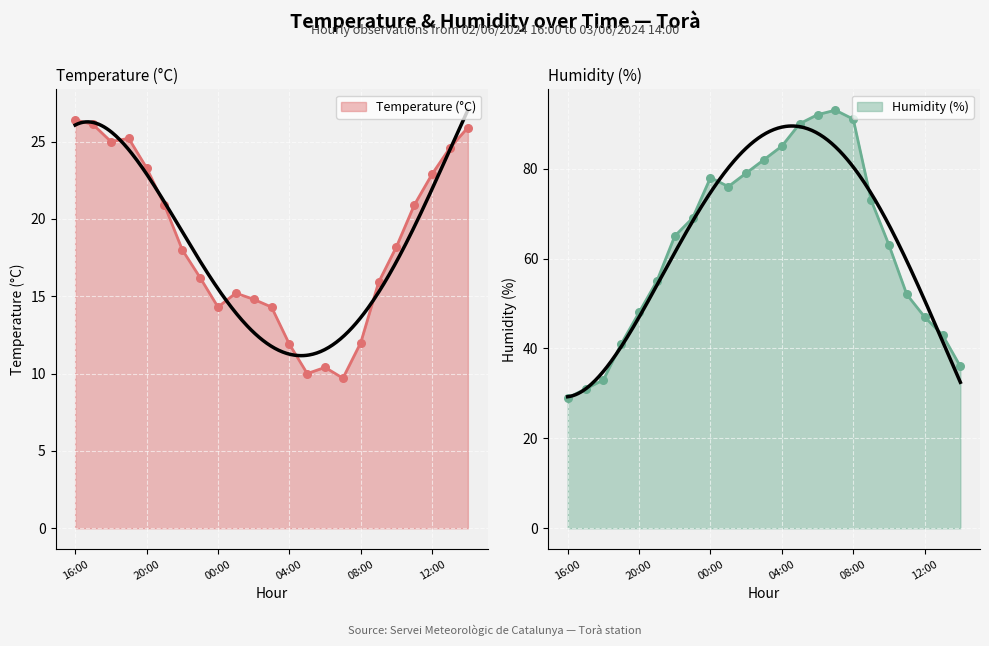

Which series reaches the minimum Y coordinate?

Temperature (°C)